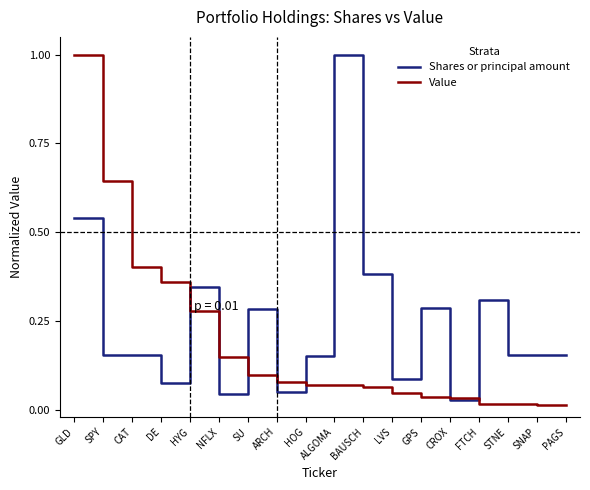

Is the value of Value at SPY greater than the value of Shares or principal amount at HYG?

Yes